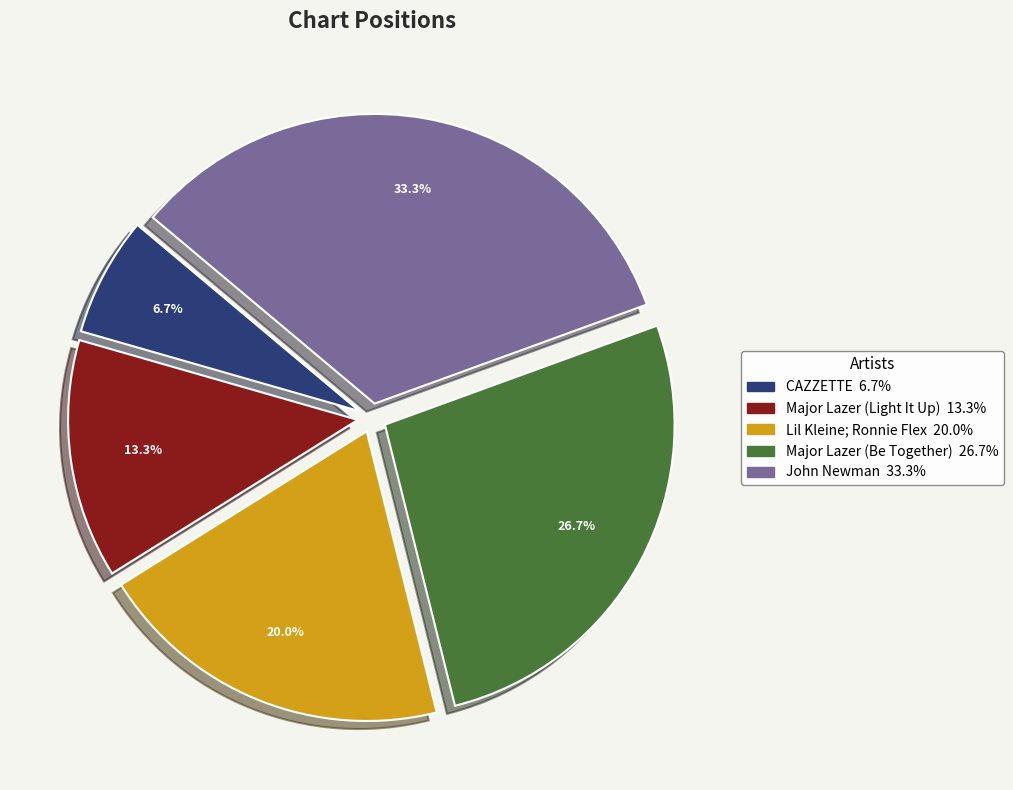

Is it true that Lil Kleine; Ronnie Flex is 20% of the pie?

True